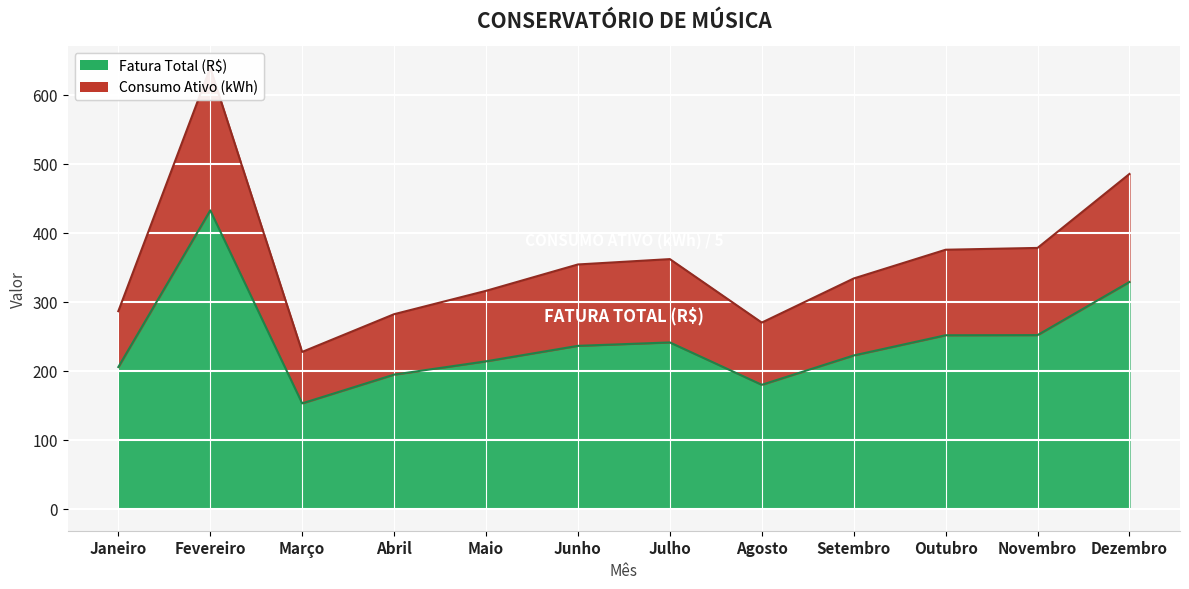

At Maio, list the series in order from largest to smallest.

Consumo Ativo (kWh), Fatura Total (R$)